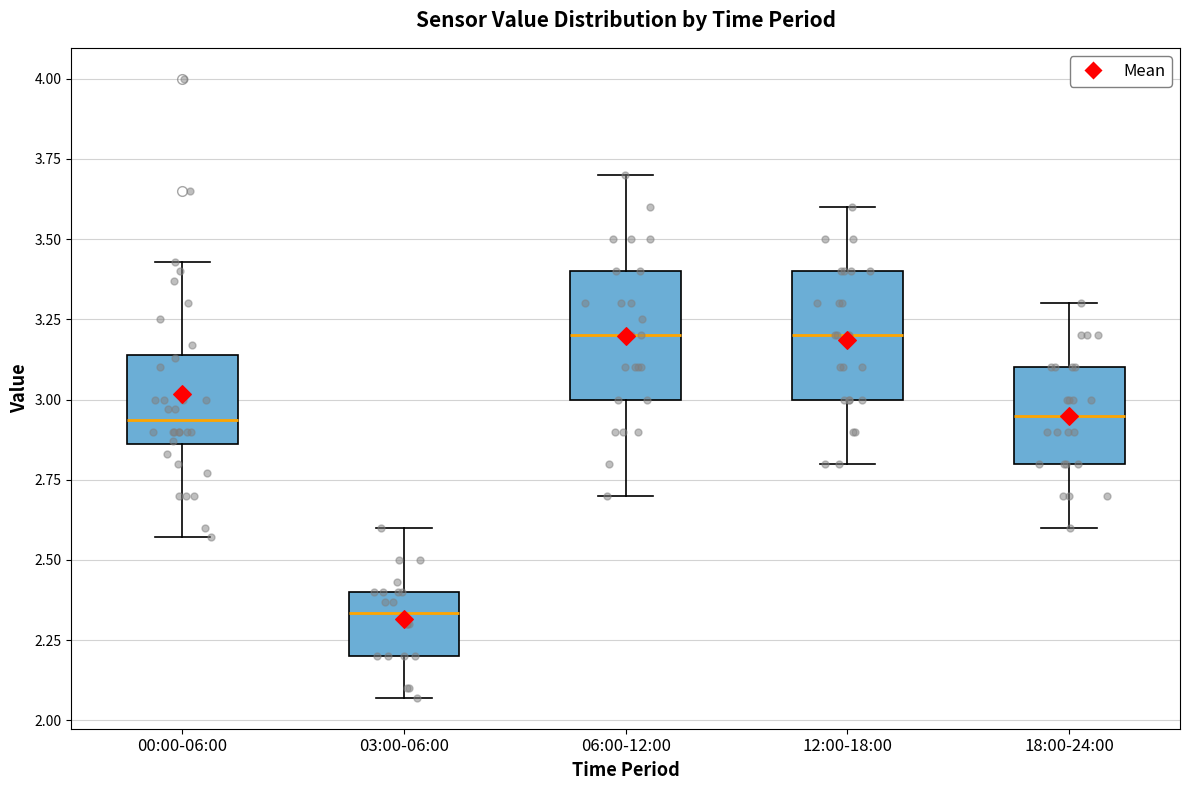

Reading left to right, transcribe this box plot: for each box, give where its median line is, the range the box spans, and where its two whiskers end, as read against the y-axis. The values are not printed on the chart, so give them approximately, as read against the axis.

00:00-06:00: median 2.95, box 2.85 to 3.15, whiskers 2.55 to 3.45
03:00-06:00: median 2.35, box 2.20 to 2.40, whiskers 2.05 to 2.60
06:00-12:00: median 3.20, box 3.00 to 3.40, whiskers 2.70 to 3.70
12:00-18:00: median 3.20, box 3.00 to 3.40, whiskers 2.80 to 3.60
18:00-24:00: median 2.95, box 2.80 to 3.10, whiskers 2.60 to 3.30